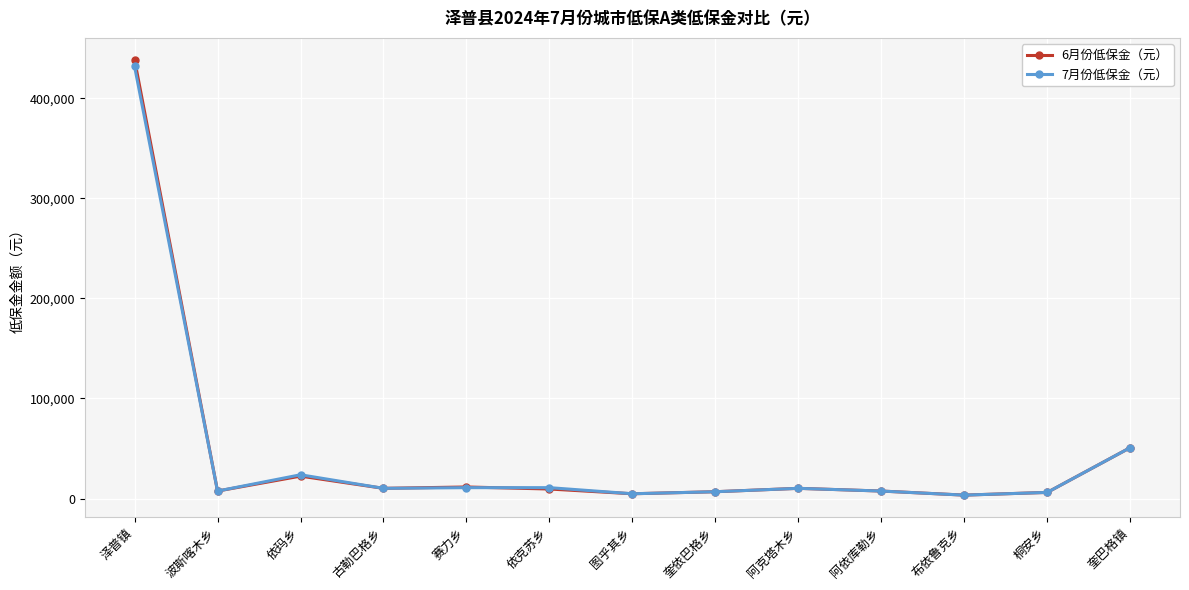

What is the greatest value displayed?

438666